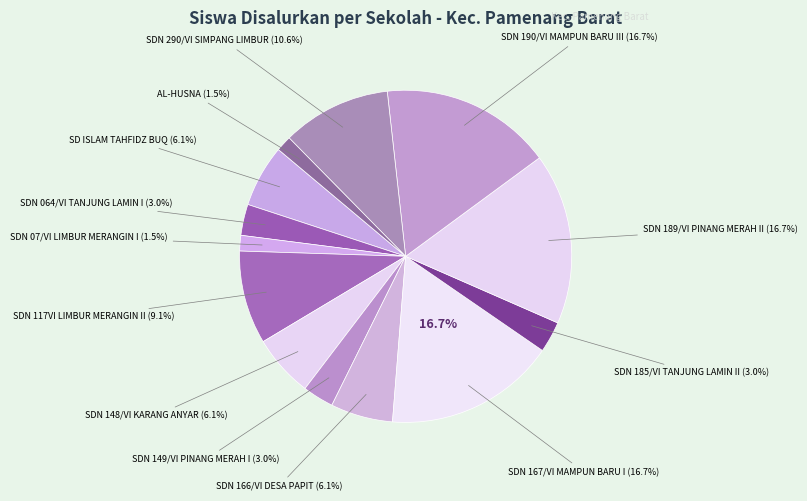

What portion of the pie excludes SD NEGERI 189/VI PINANG MERAH II?

83.3%